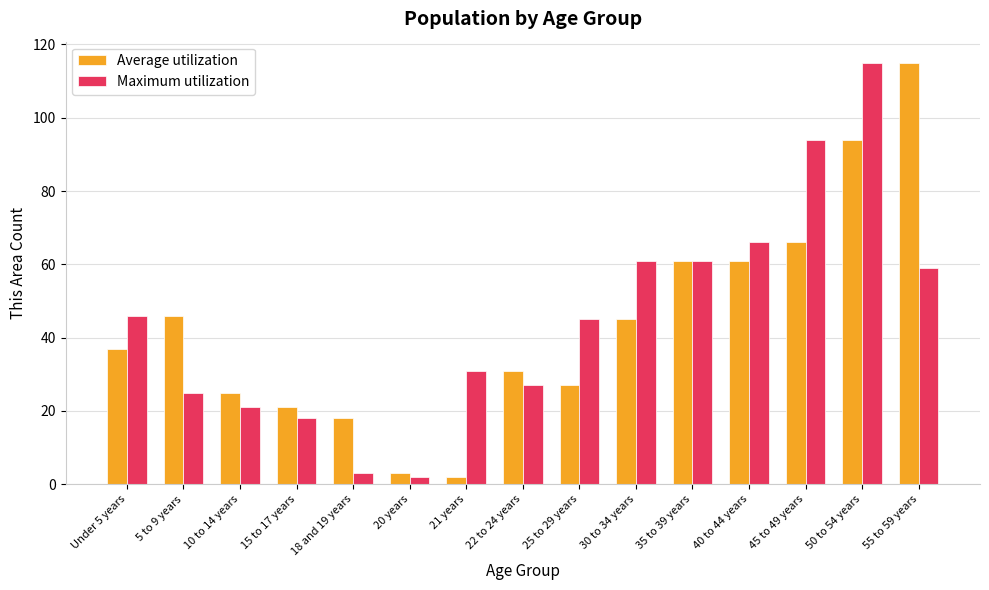

What is the maximum value for Maximum utilization?

115